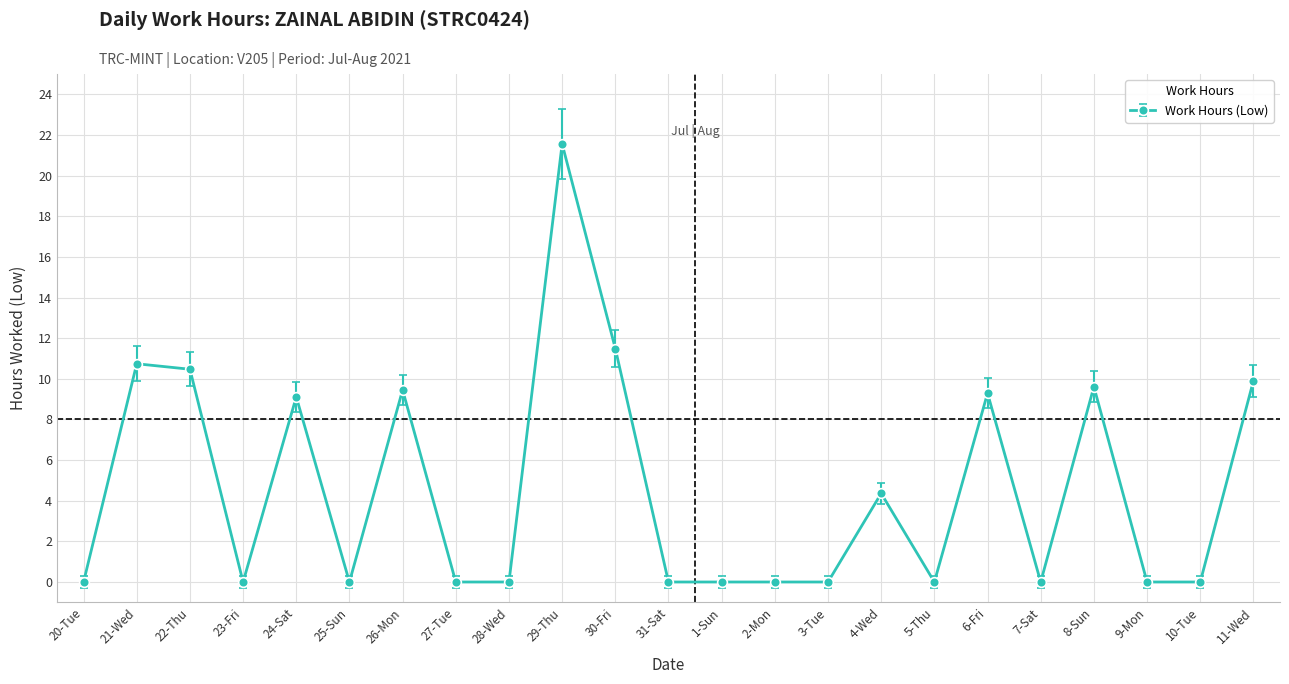

True or false: the data has more than 1 interior local peaks.

True